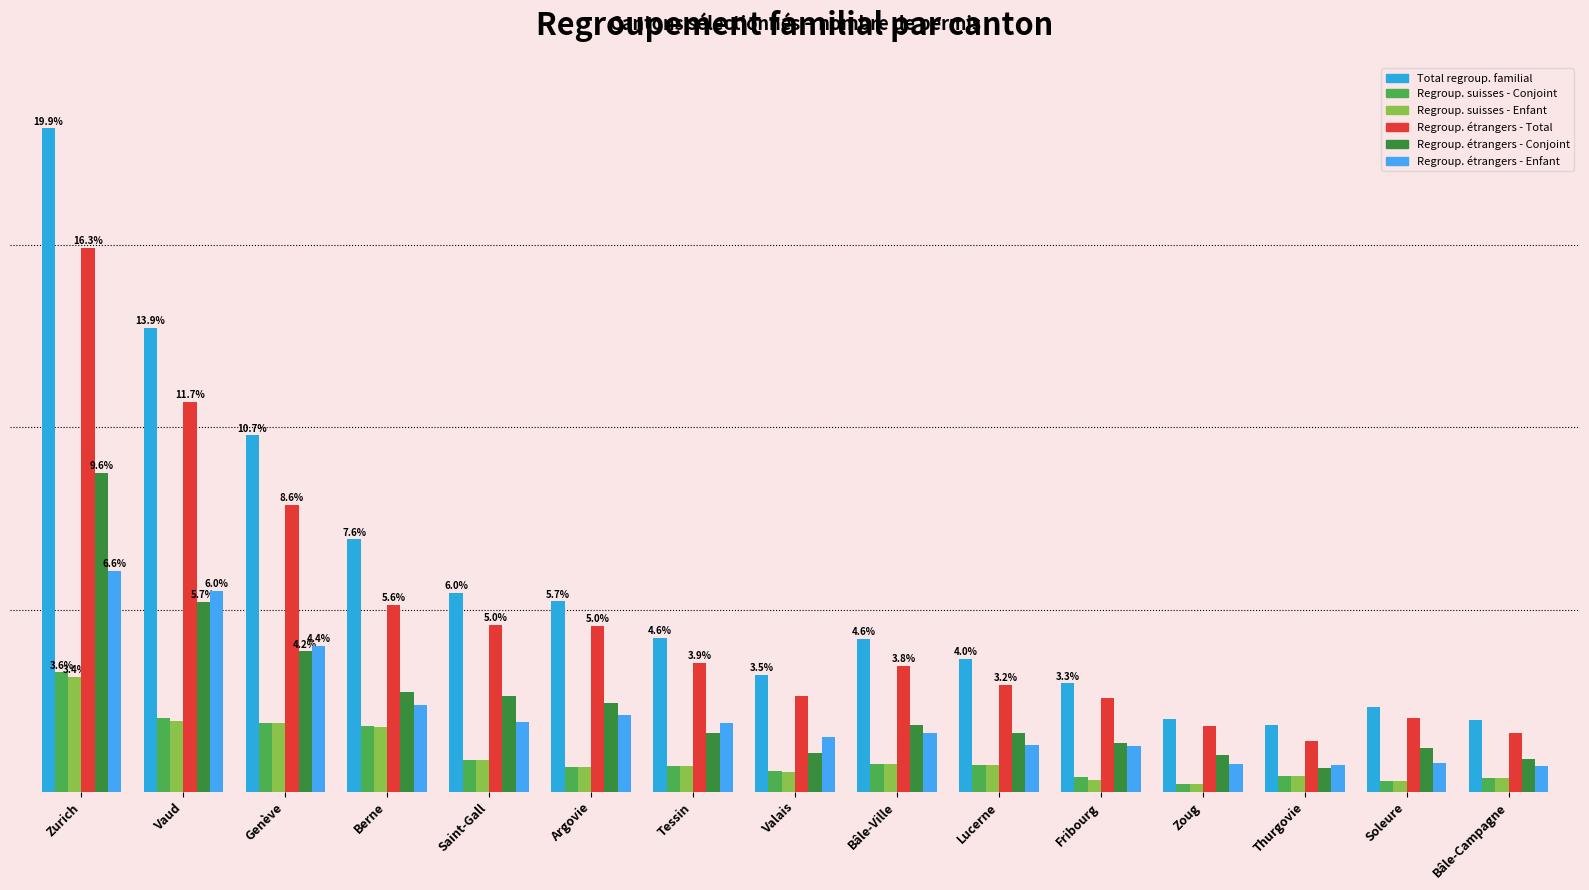

The value of Regroup. étrangers - Conjoint at Valais is 18. True or false?

False